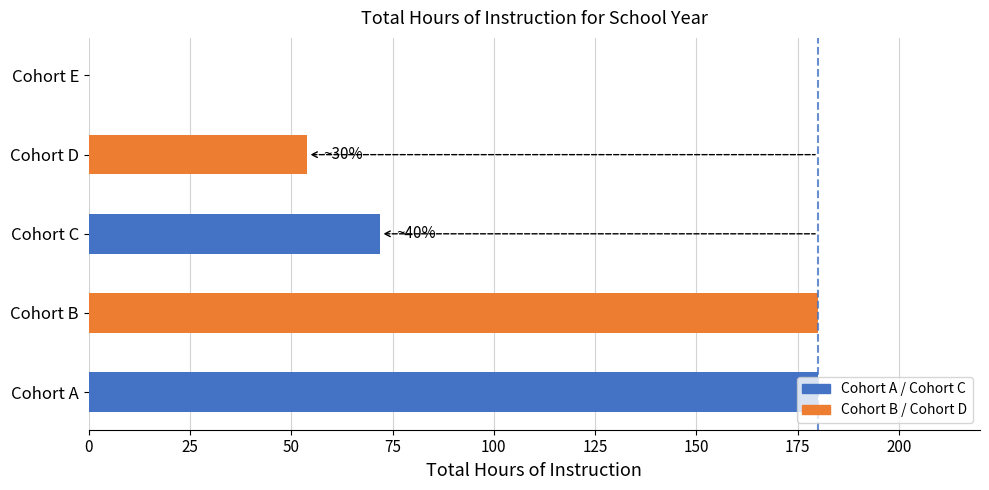

How many series are shown in this chart?

1